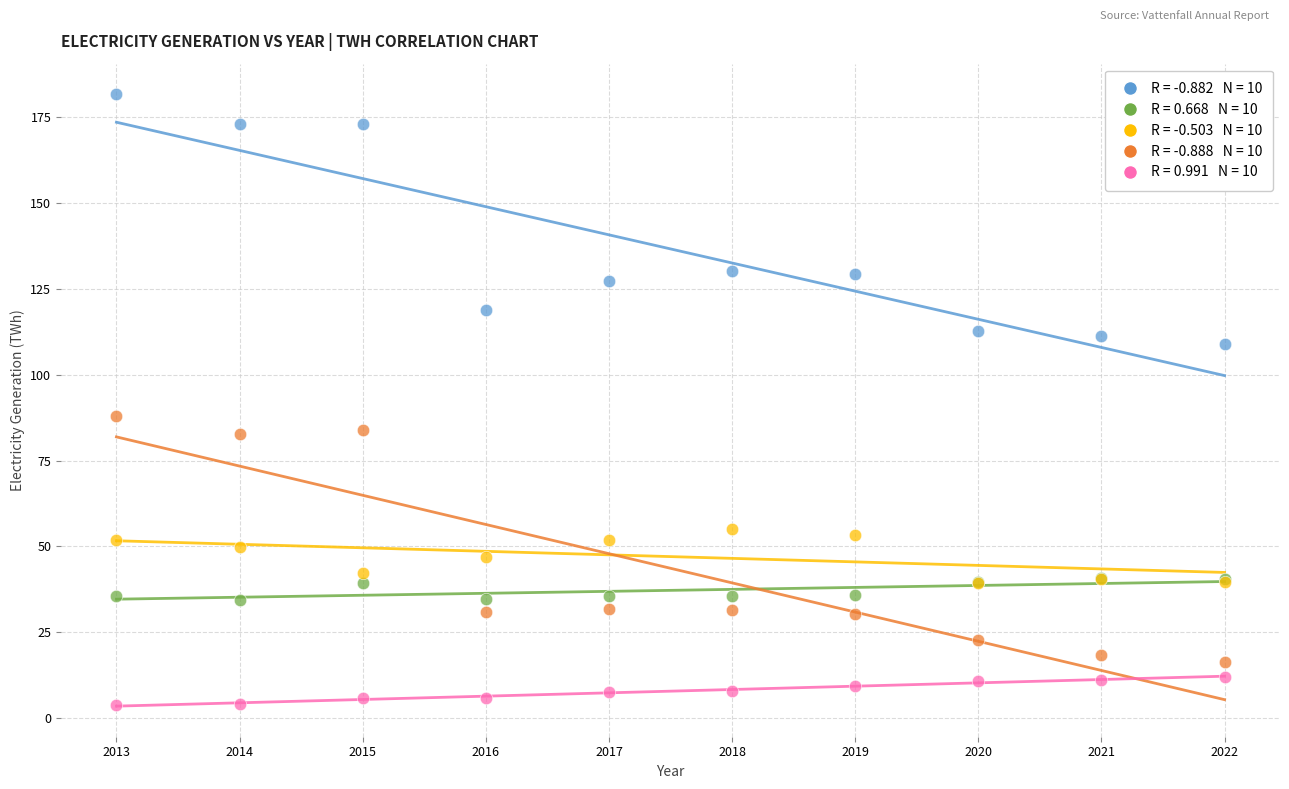

Across all series, what Y value is closest to 92?

87.9